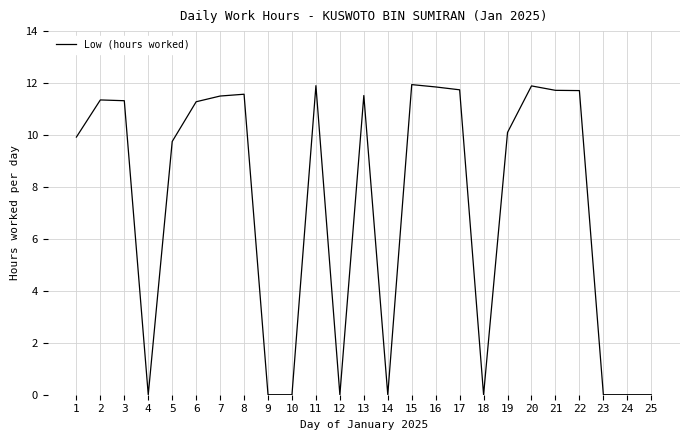

At which label does the data first exceed 11?

2